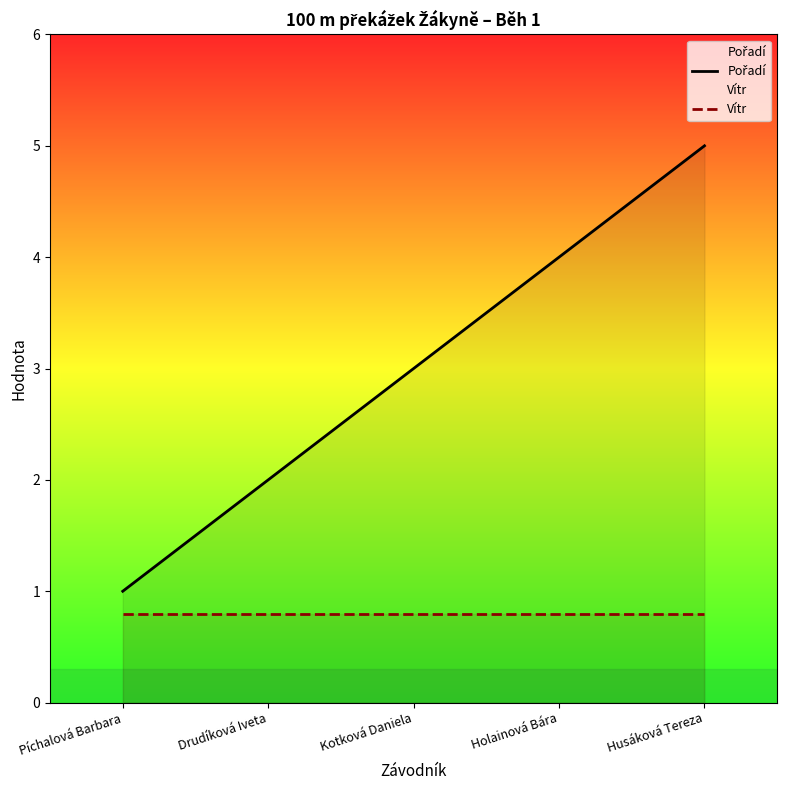

Is it true that Pořadí equals 1.4 at Husáková Tereza?

False